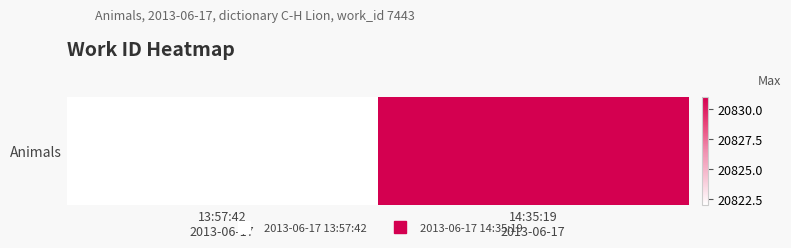

Rank the categories by value from highest to lowest.

14:35:19
2013-06-17, 13:57:42
2013-06-17